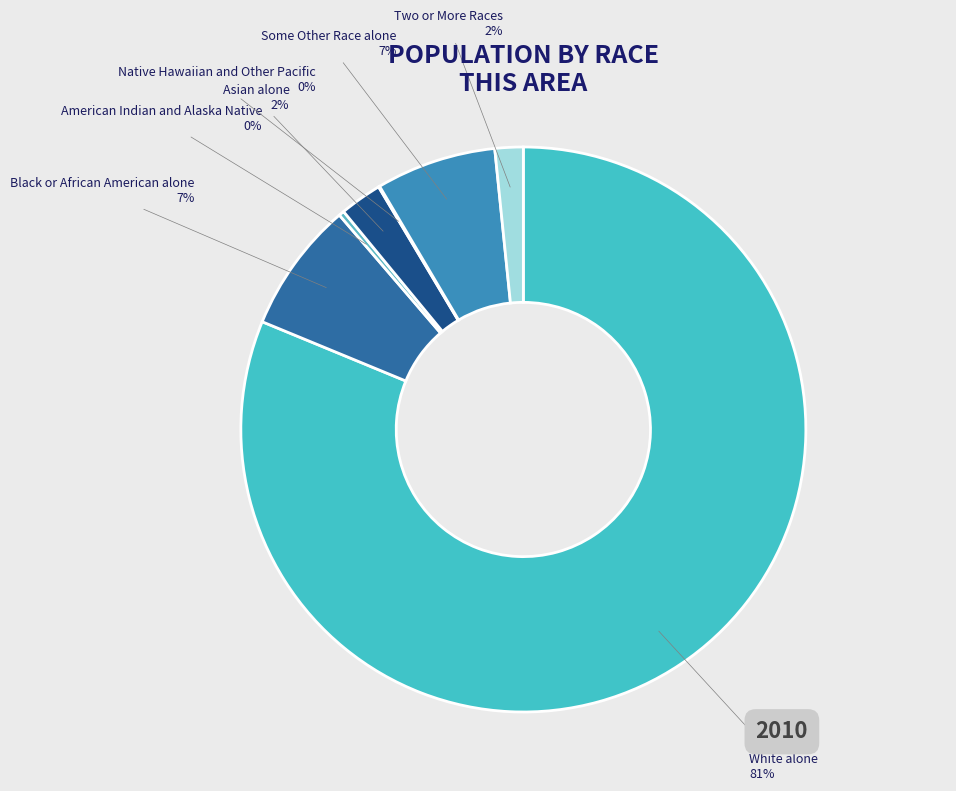

Approximately how many times larger is the value at Some Other Race alone compared to American Indian and Alaska Native?

22.3